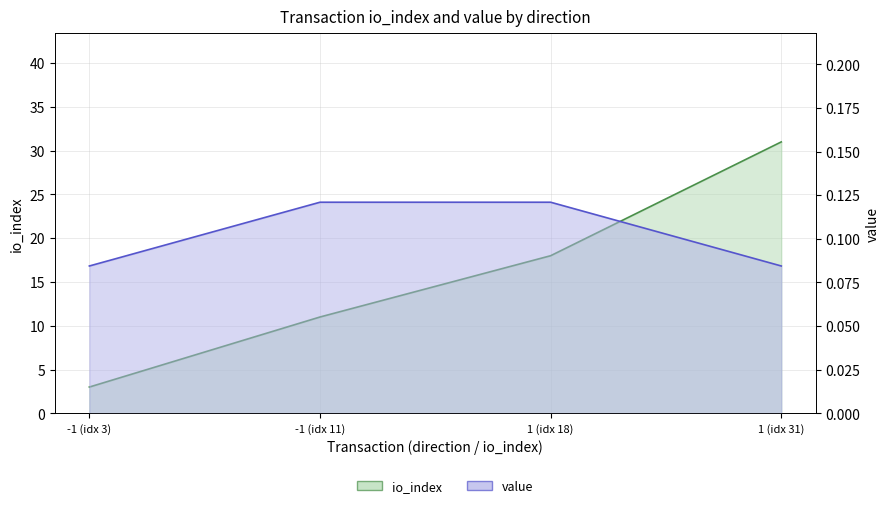

True or false: value has a value of 0.1 at 1 (idx 31).

True